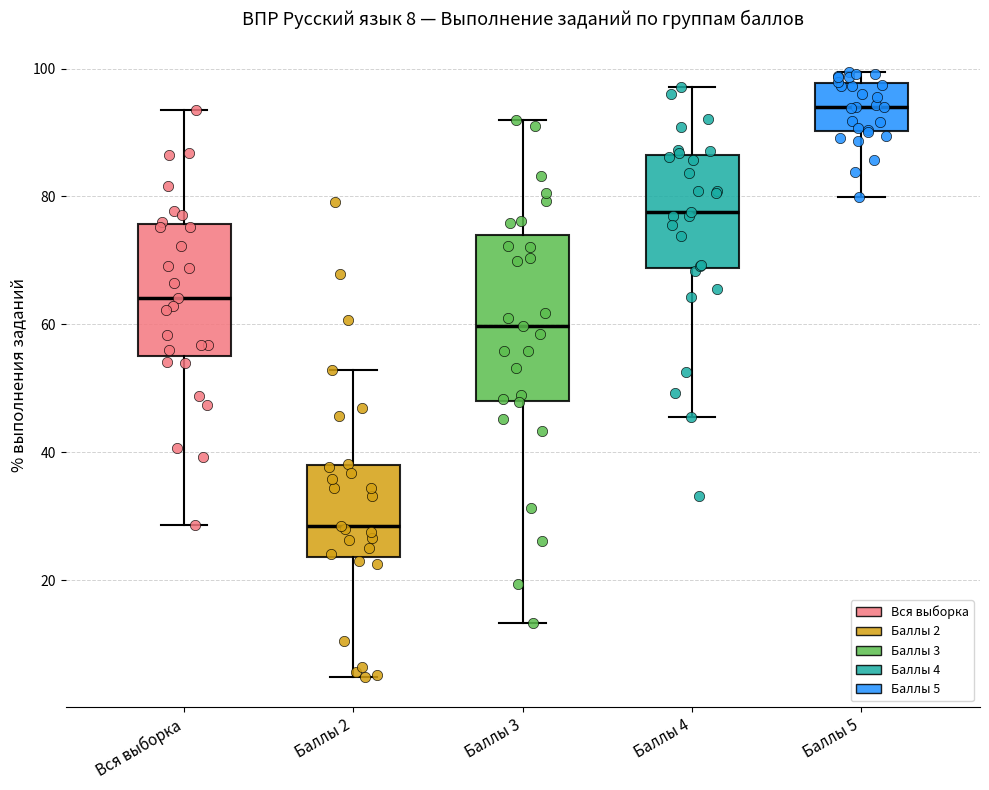

Which box's median line is the highest?

Баллы 5